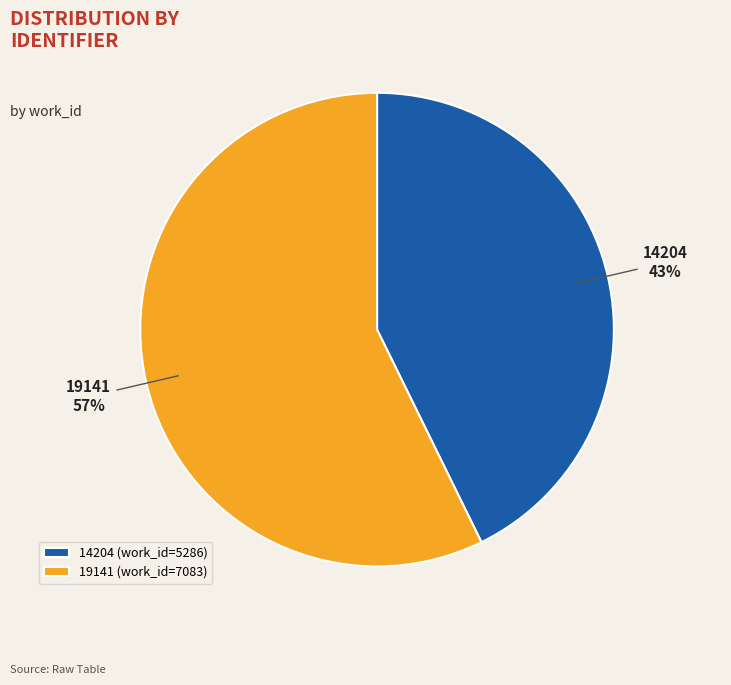

Which category accounts for the majority?

19141